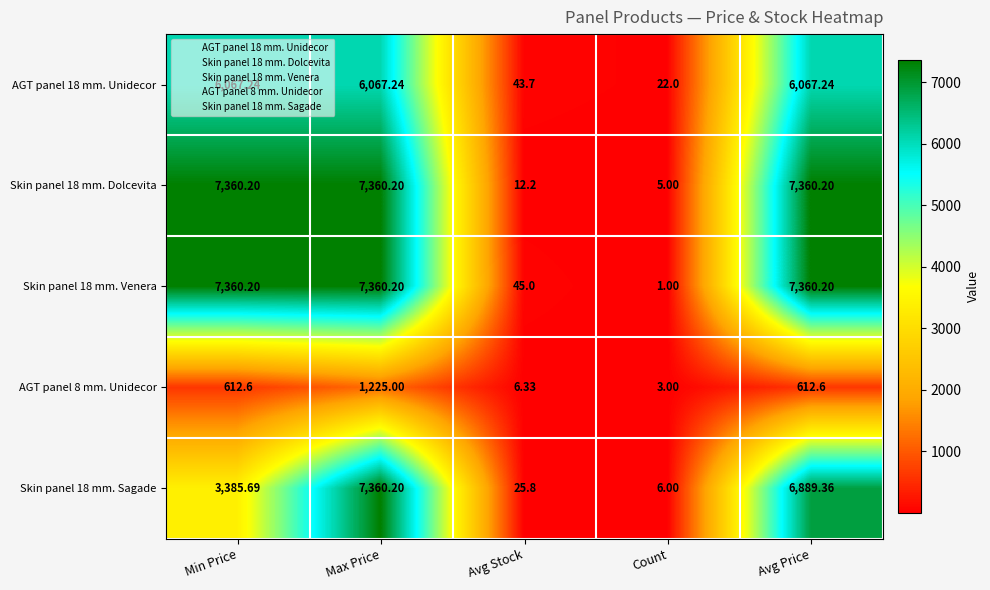

How many data points in Skin panel 18 mm. Venera are above 7360?

3